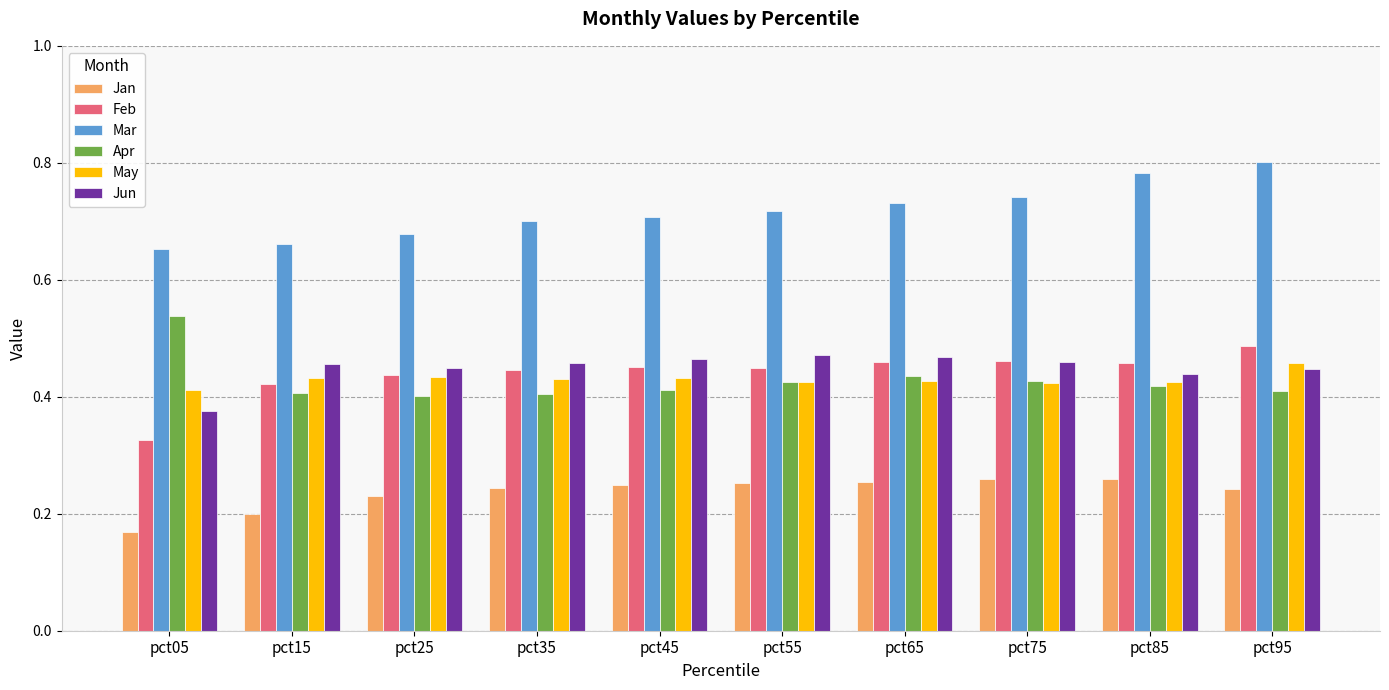

How many bars are there in each group?

6